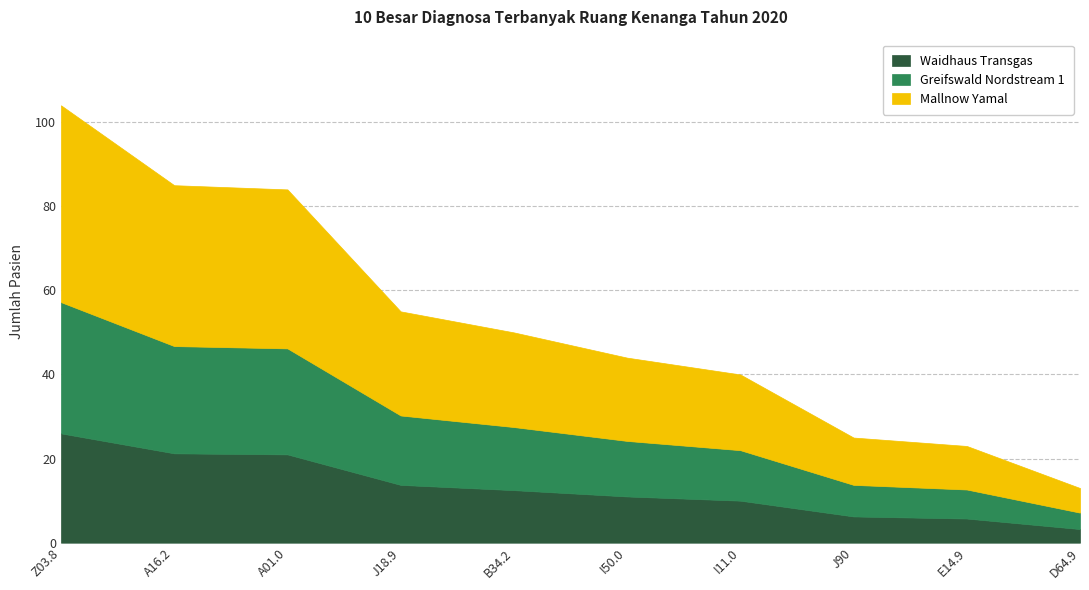

What is the difference between the maximum and minimum values?

91